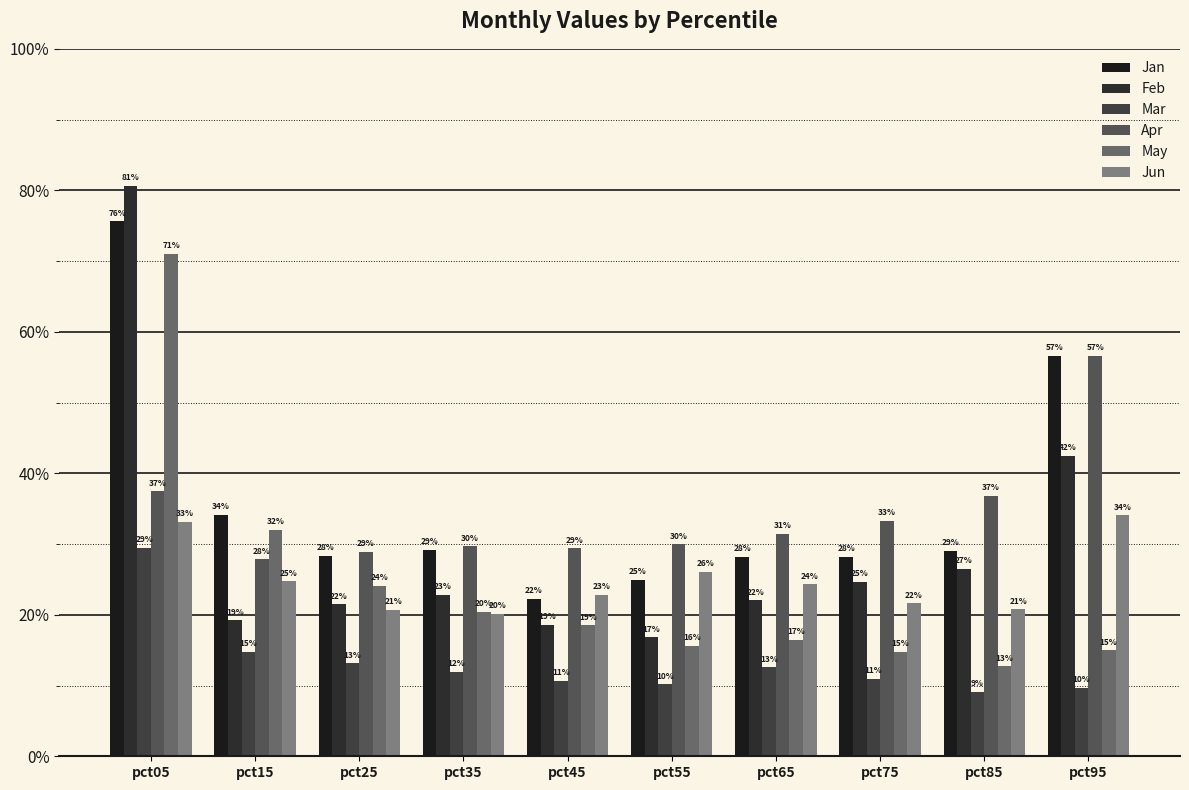

Does the chart contain any negative values?

No